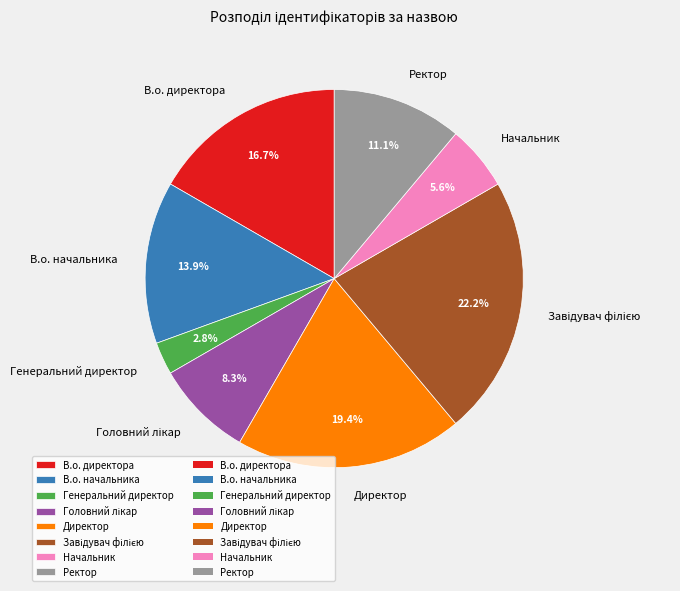

Does Начальник account for over 50% of the chart?

No